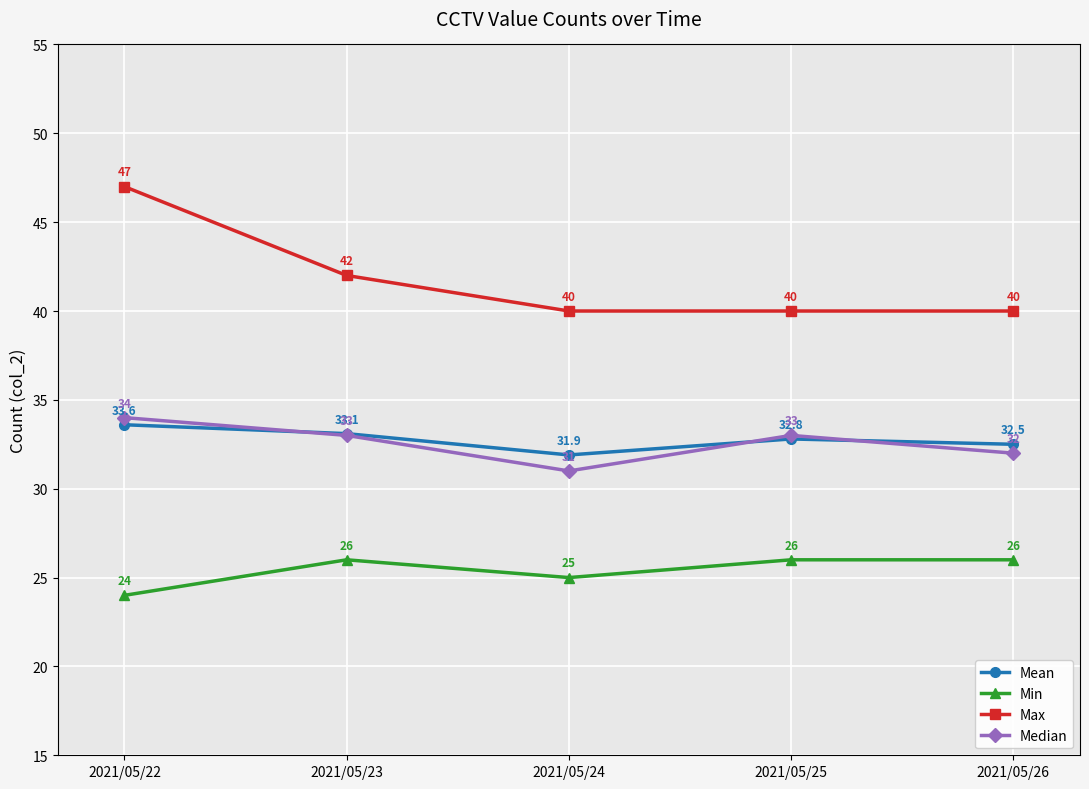

The Min series shows 26.0 at 2021/05/25. True or false?

True